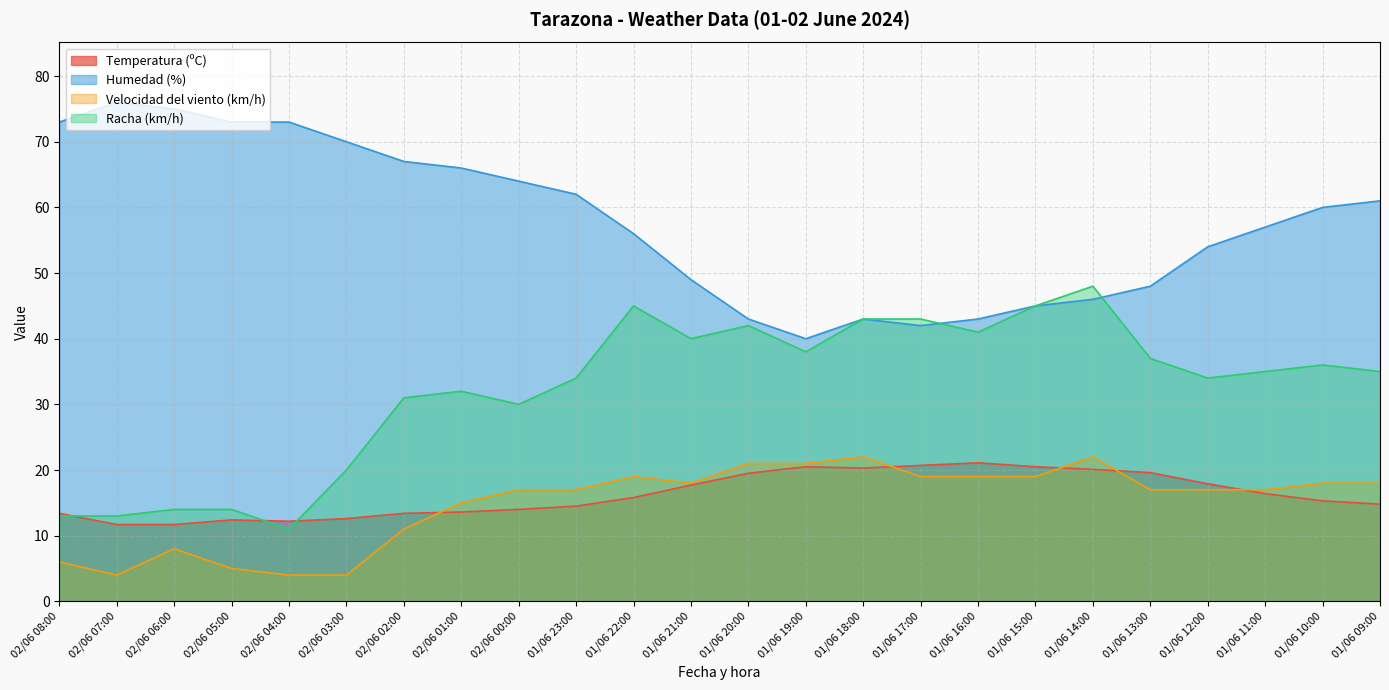

Reading left to right, extract all data points from this chart.

Temperatura (ºC): 13.4	11.7	11.7	12.4	12.2	12.6	13.4	13.6	14.0	14.5	15.8	17.7	19.5	20.5	20.3	20.7	21.1	20.5	20.1	19.6	17.9	16.4	15.3	14.8
Humedad (%): 73.0	76.0	75.0	73.0	73.0	70.0	67.0	66.0	64.0	62.0	56.0	49.0	43.0	40.0	43.0	42.0	43.0	45.0	46.0	48.0	54.0	57.0	60.0	61.0
Velocidad del viento (km/h): 6.0	4.0	8.0	5.0	4.0	4.0	11.0	15.0	17.0	17.0	19.0	18.0	21.0	21.0	22.0	19.0	19.0	19.0	22.0	17.0	17.0	17.0	18.0	18.0
Racha (km/h): 13.0	13.0	14.0	14.0	11.0	20.0	31.0	32.0	30.0	34.0	45.0	40.0	42.0	38.0	43.0	43.0	41.0	45.0	48.0	37.0	34.0	35.0	36.0	35.0